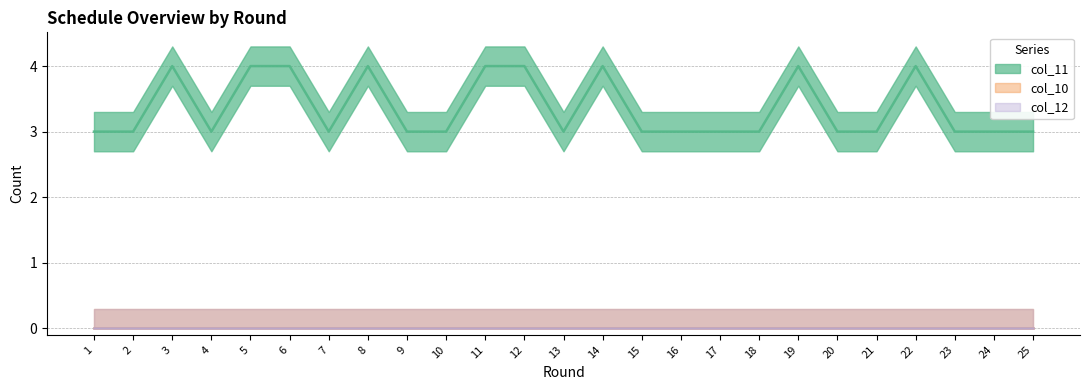

Which category has the lowest value across all series?

1